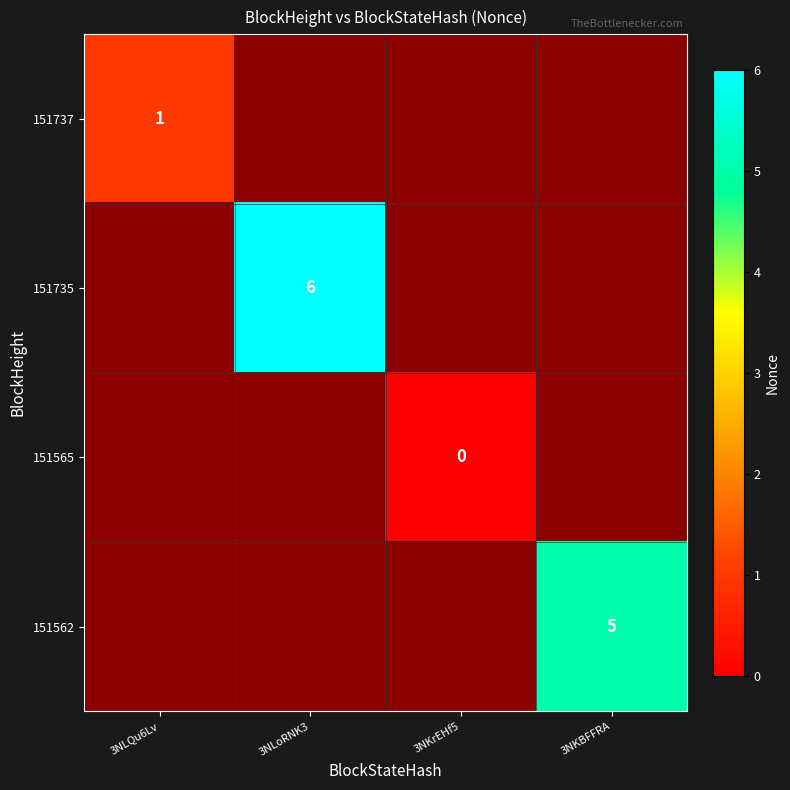

The 151735 series shows 8 at 3NLoRNK3. True or false?

False